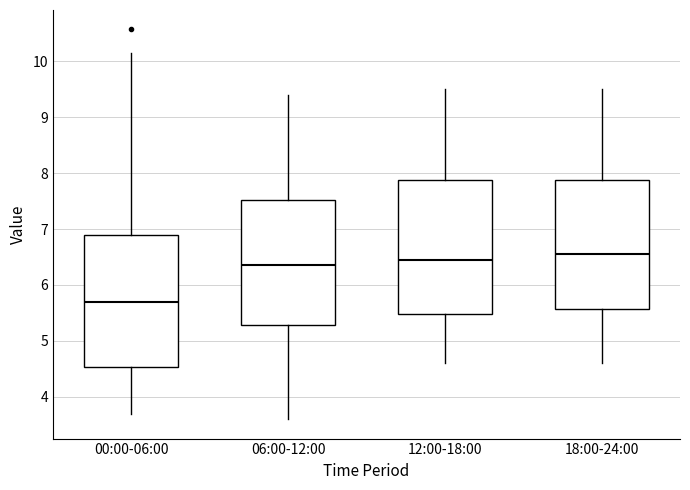

Reading left to right, read every box against the y-axis: the position of its median line, the range the box covers, and the ends of its whiskers. The values are not printed on the chart, so give them approximately, as read against the axis.

00:00-06:00: median 5.7, box 4.5 to 6.9, whiskers 3.7 to 10.2
06:00-12:00: median 6.4, box 5.3 to 7.5, whiskers 3.6 to 9.4
12:00-18:00: median 6.5, box 5.5 to 7.9, whiskers 4.6 to 9.5
18:00-24:00: median 6.6, box 5.6 to 7.9, whiskers 4.6 to 9.5